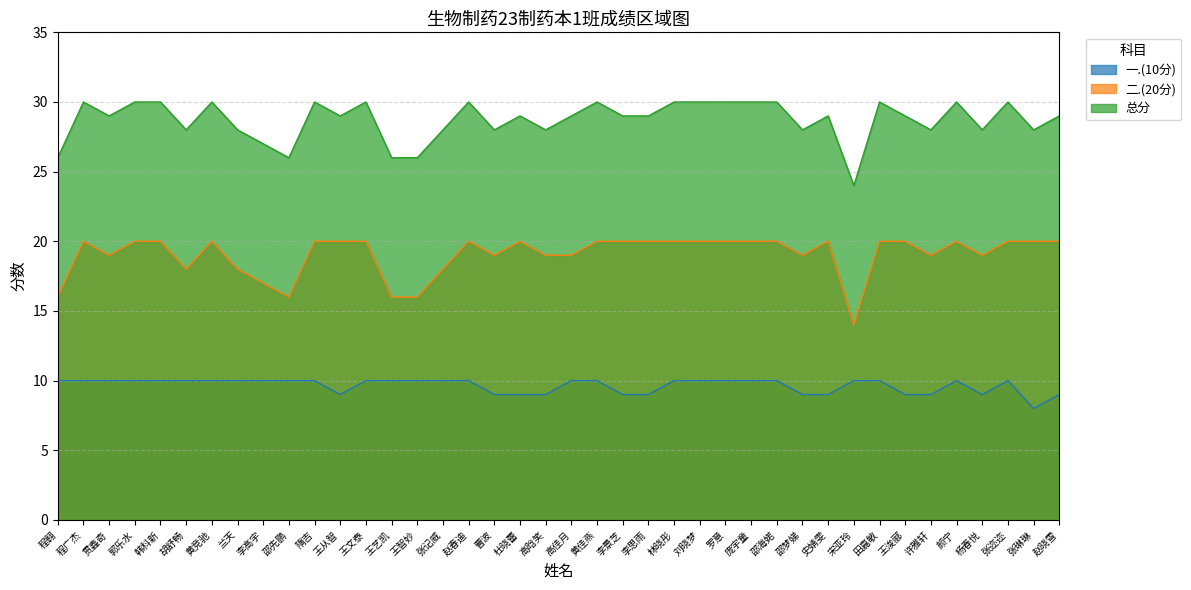

True or false: 总分 and 二.(20分) cross at least once.

False